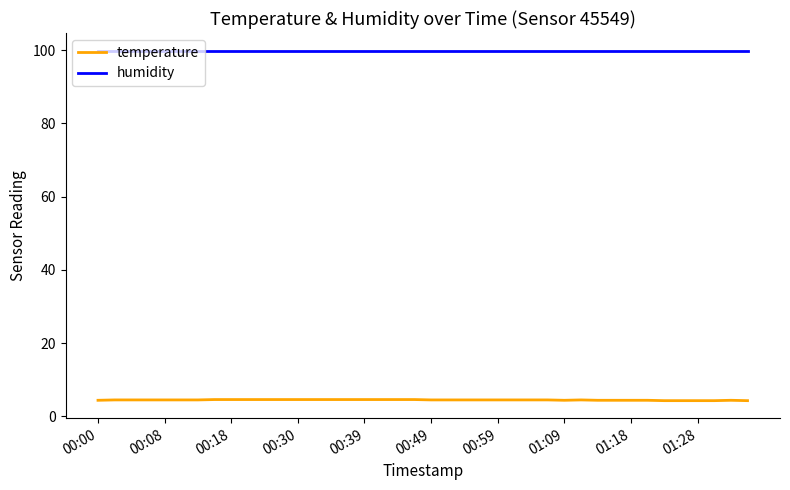

List the series in order of their peak value, highest first.

humidity, temperature